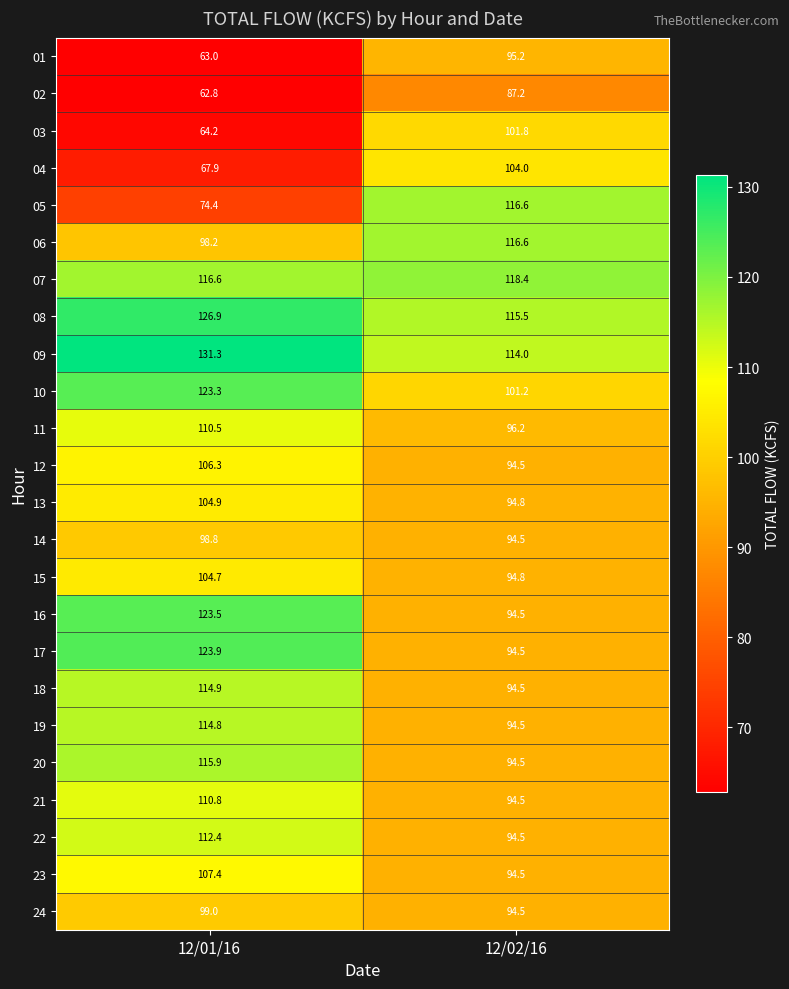

At which category is the sum across all series the highest?

12/01/16